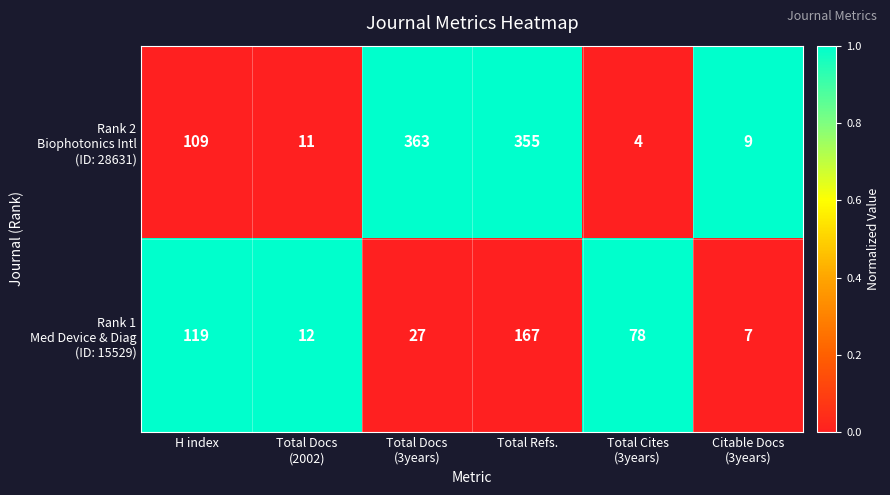

What is the total value across all series at H index?

228